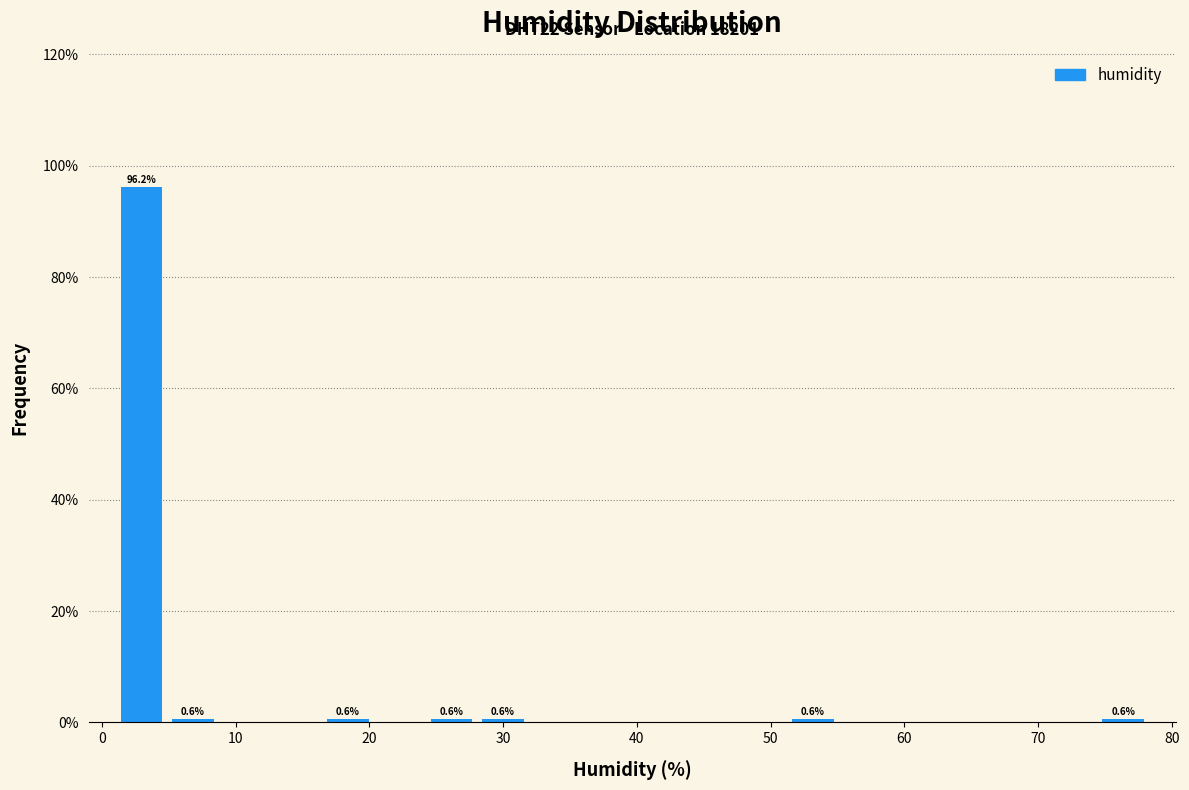

Read against the x-axis, roughly where is the centre of the tallest bar?

3